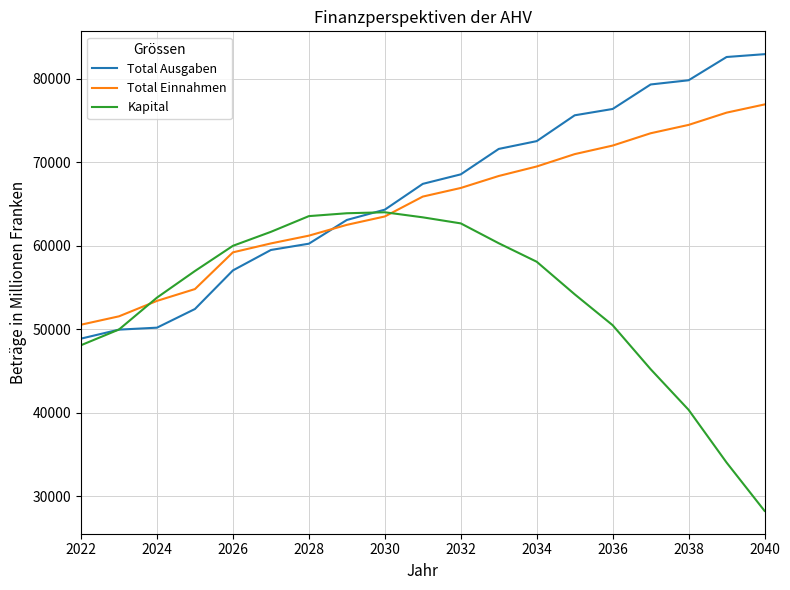

List the series in order of their peak value, highest first.

Total Ausgaben, Total Einnahmen, Kapital